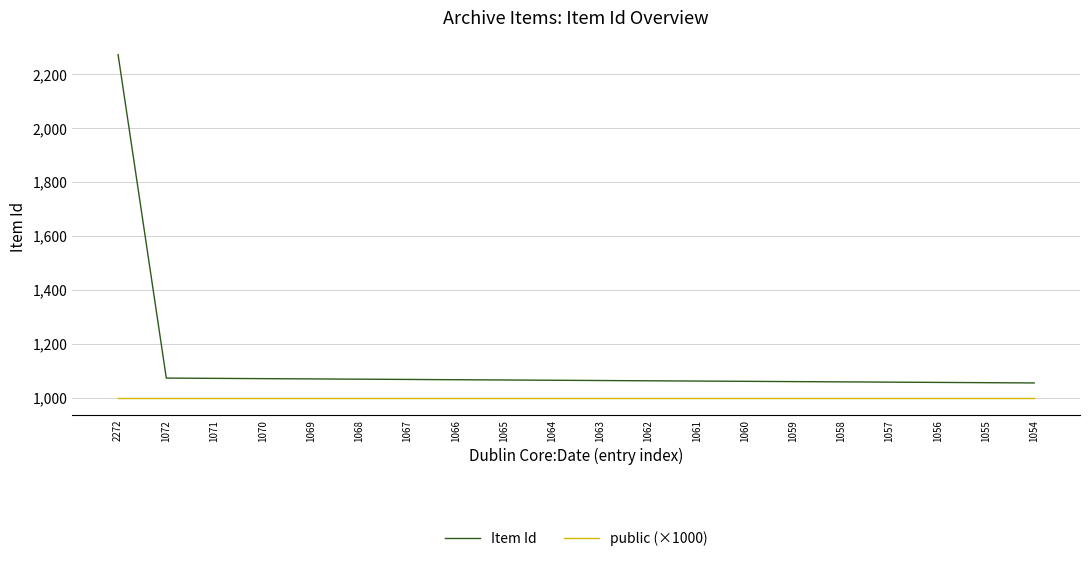

True or false: public (×1000) and Item Id intersect in this chart.

False